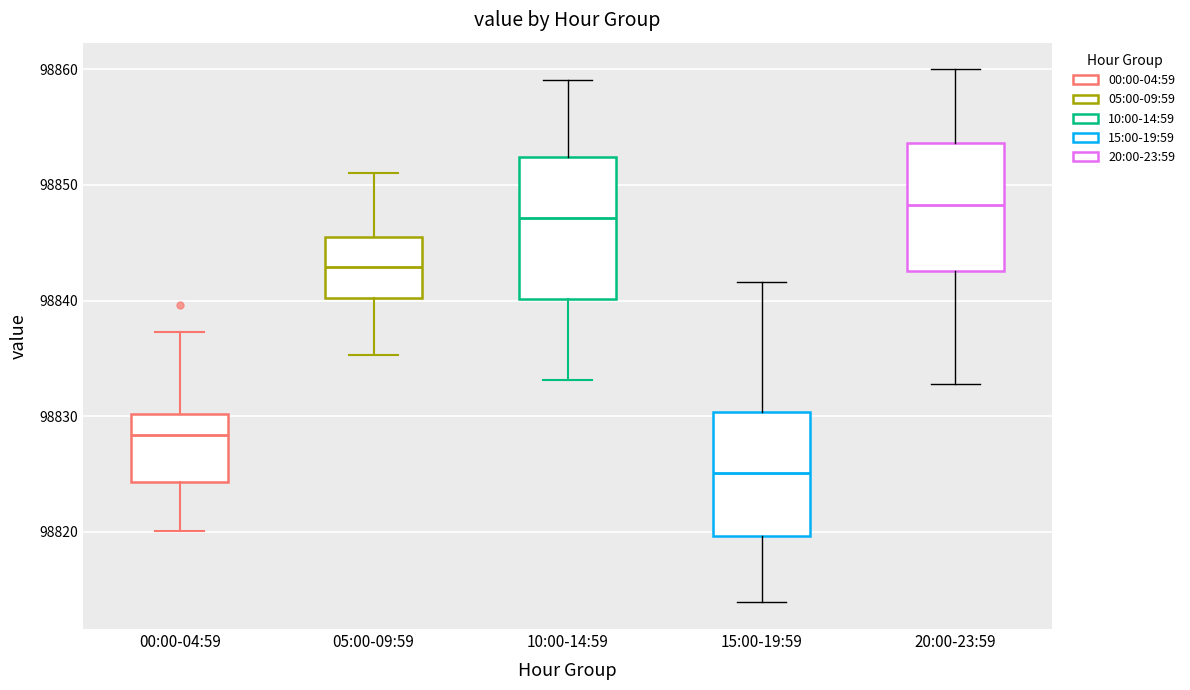

Where does the median line of the box for 15:00-19:59 sit on the y-axis? The values are not printed on the chart, so give them approximately, as read against the axis.

98825